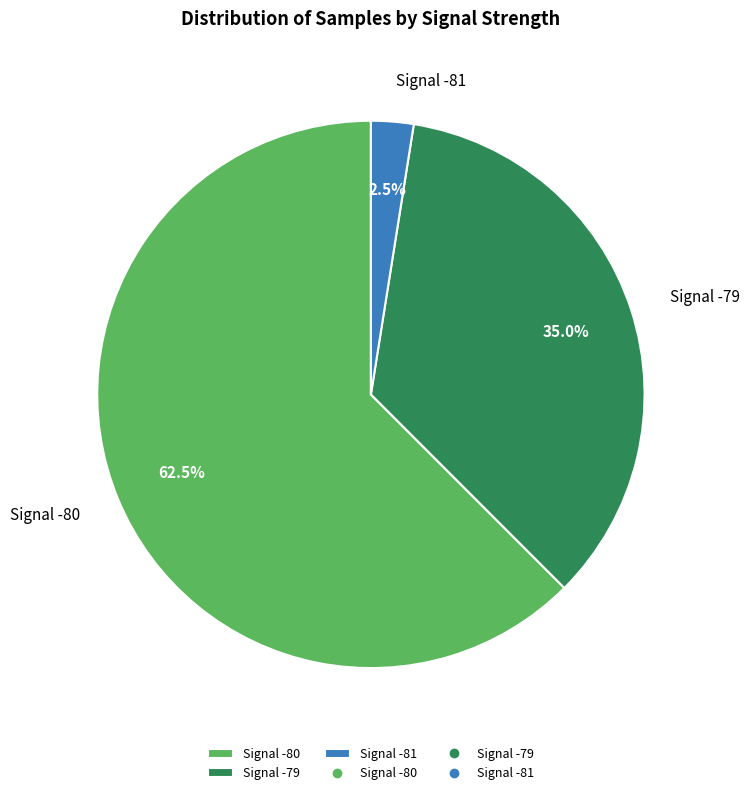

Between Signal -79 and Signal -80, which is larger?

Signal -80